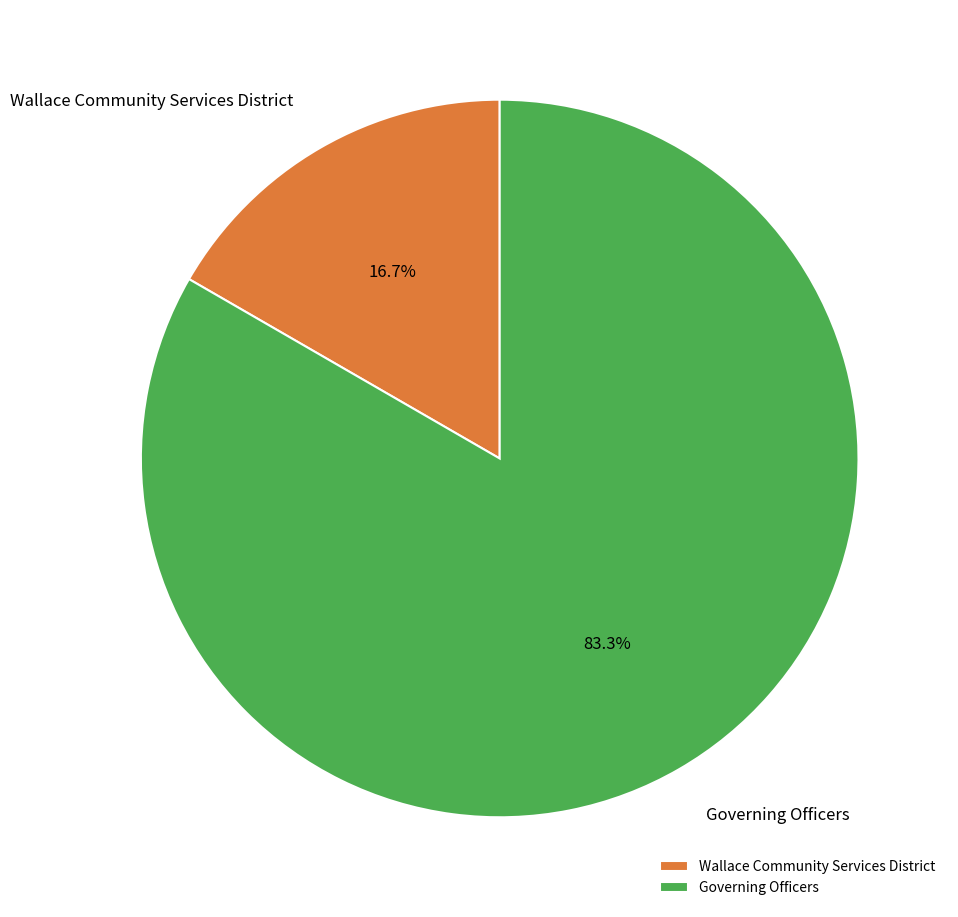

Between Governing Officers and Wallace Community Services District, which is larger?

Governing Officers